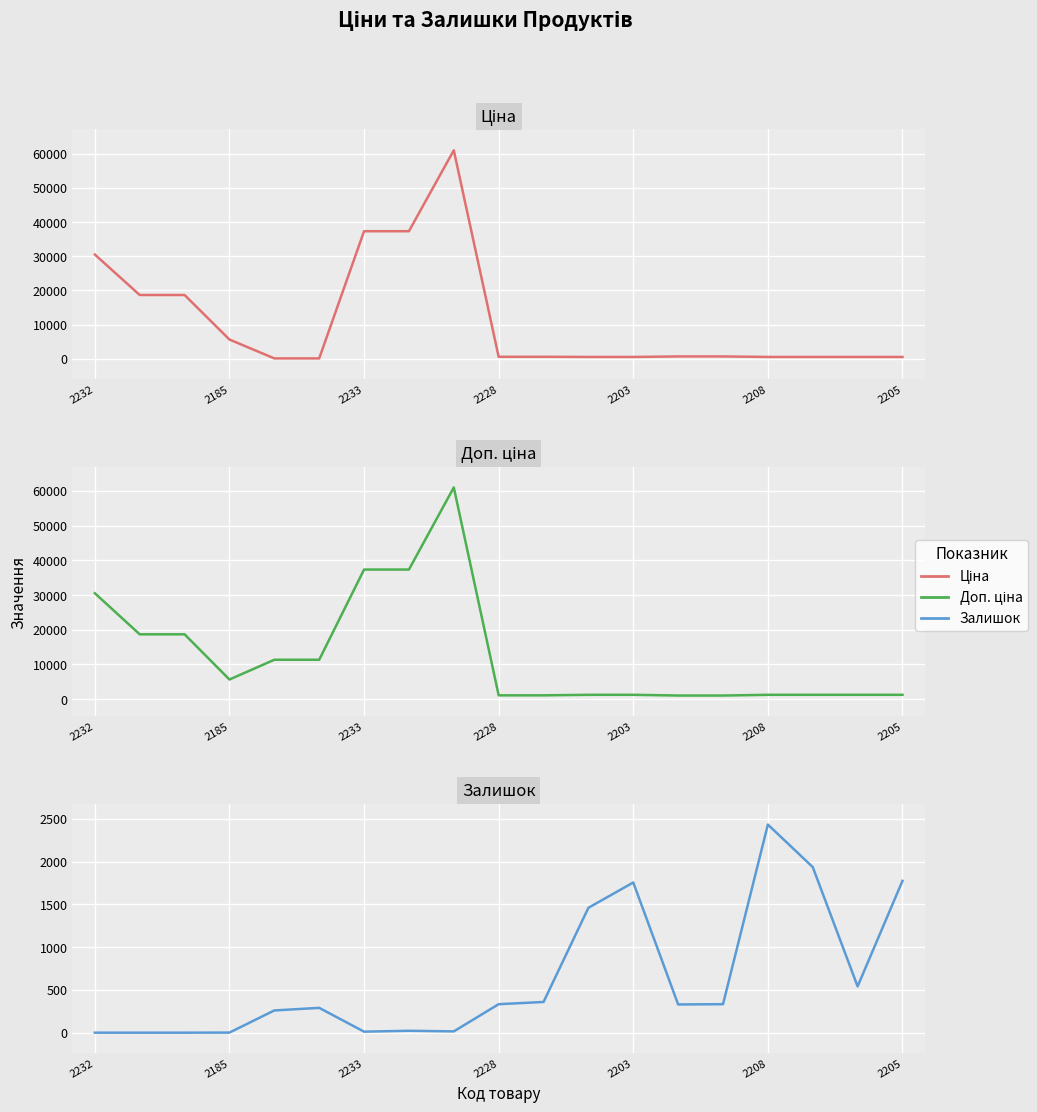

What is the greatest value displayed?

61024.7